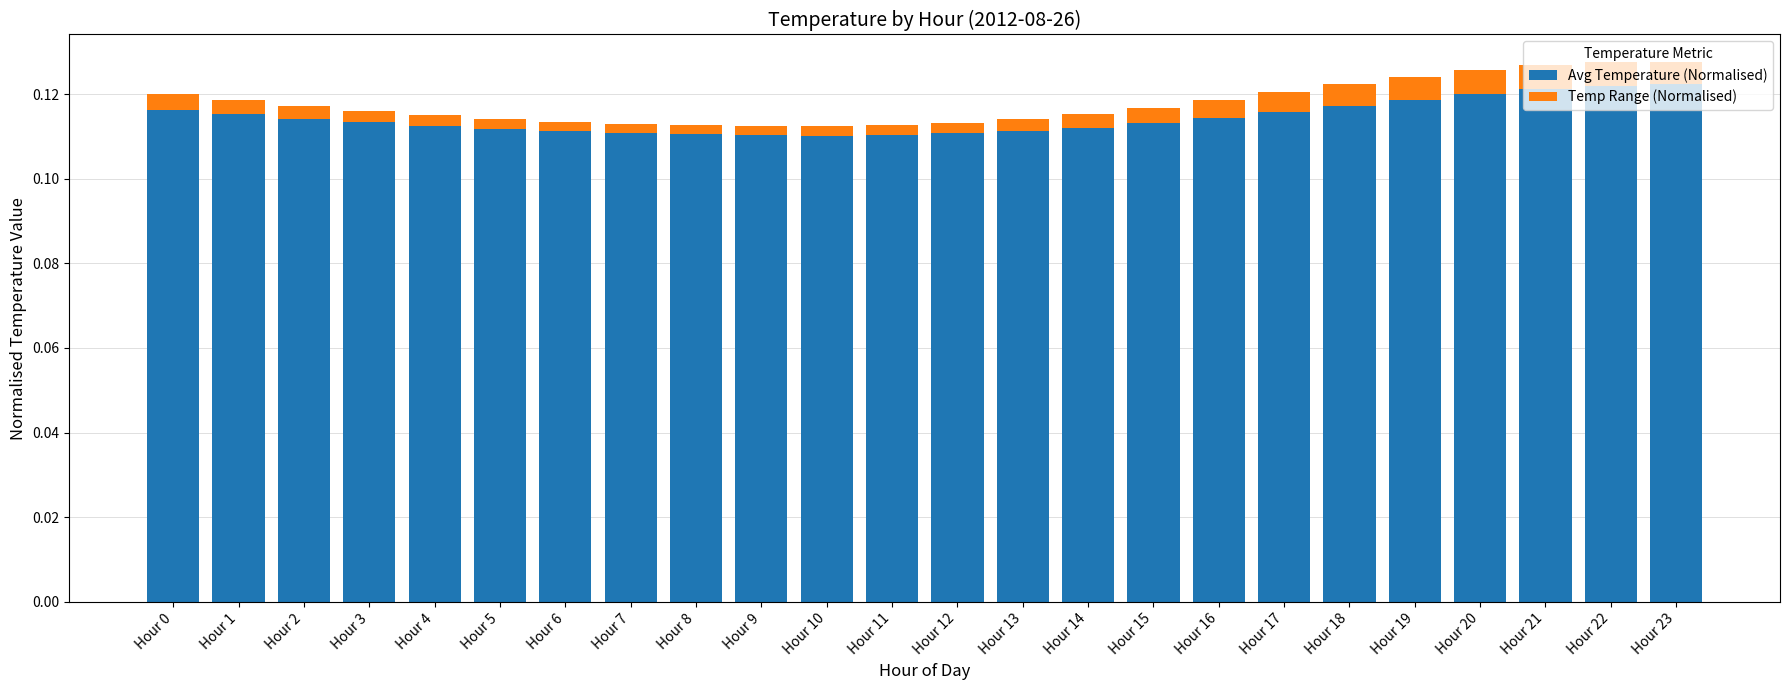

Count the Avg Temperature (Normalised) values in the range 0 to 1.

24